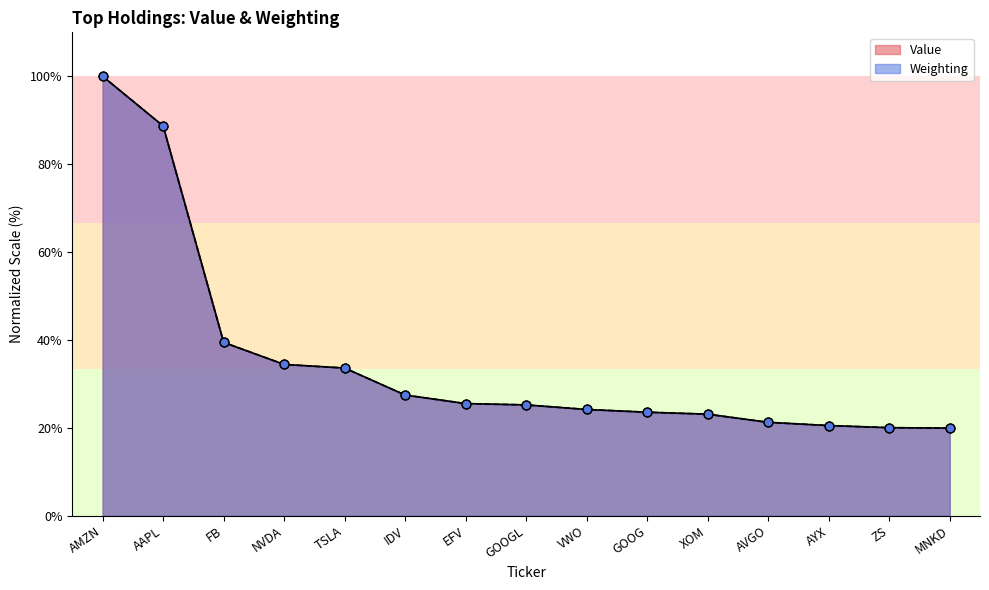

What is the total value across all series at AVGO?

42.5